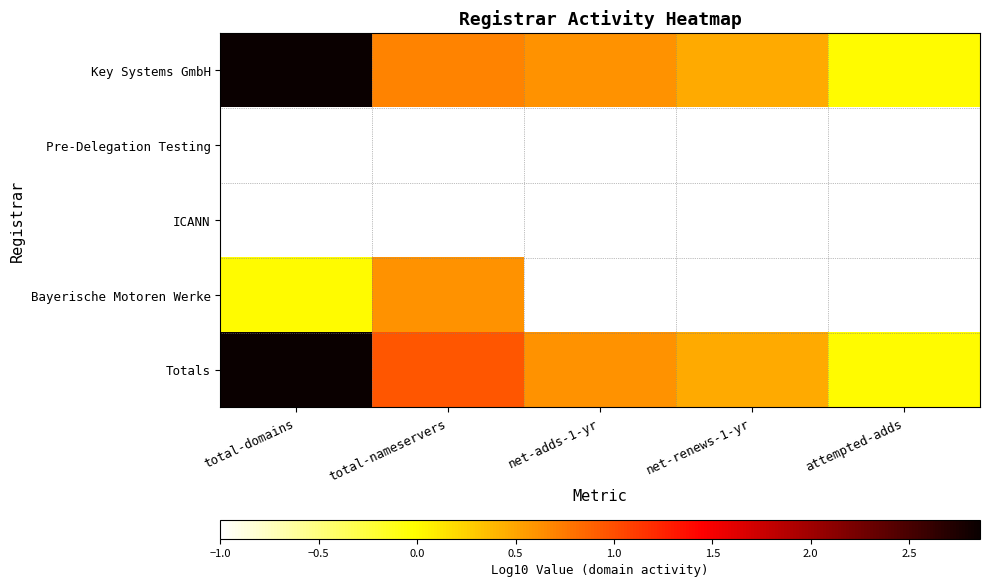

What is the sum of all Totals values?

4.9